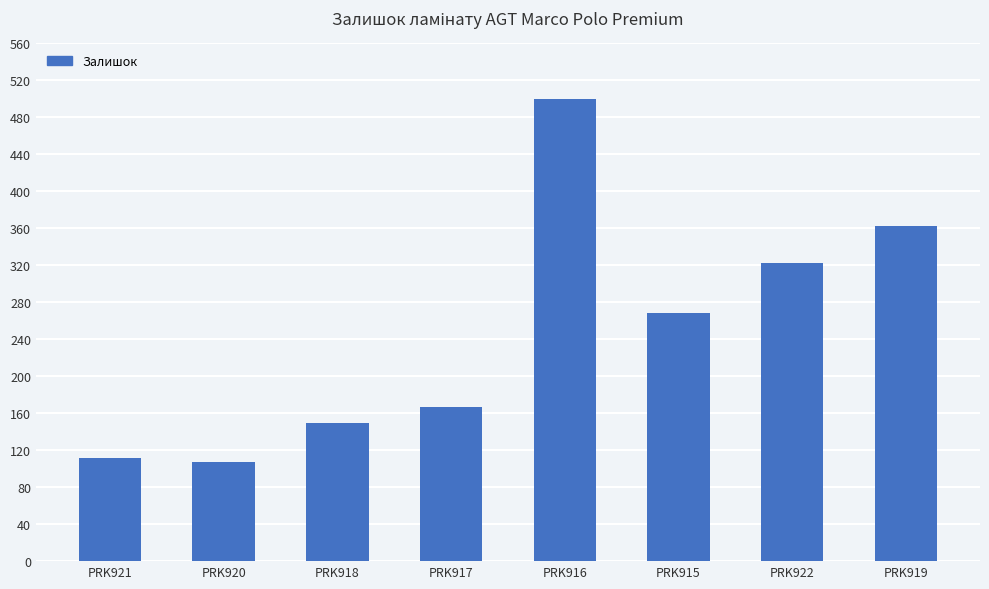

Rank the categories by value from lowest to highest.

PRK920, PRK921, PRK918, PRK917, PRK915, PRK922, PRK919, PRK916